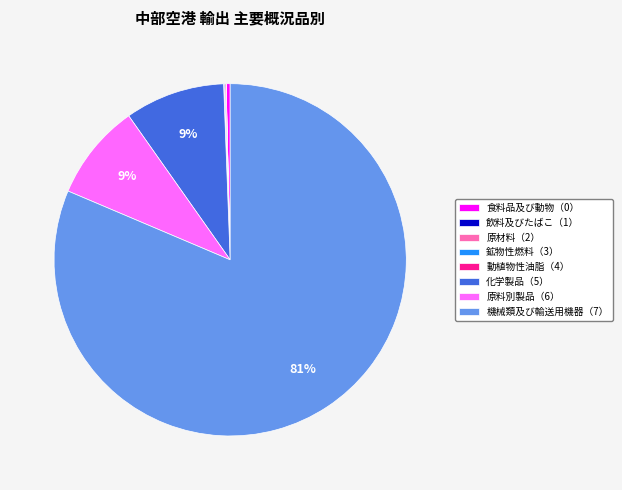

What is the largest slice in the pie chart?

機械類及び輸送用機器（7）